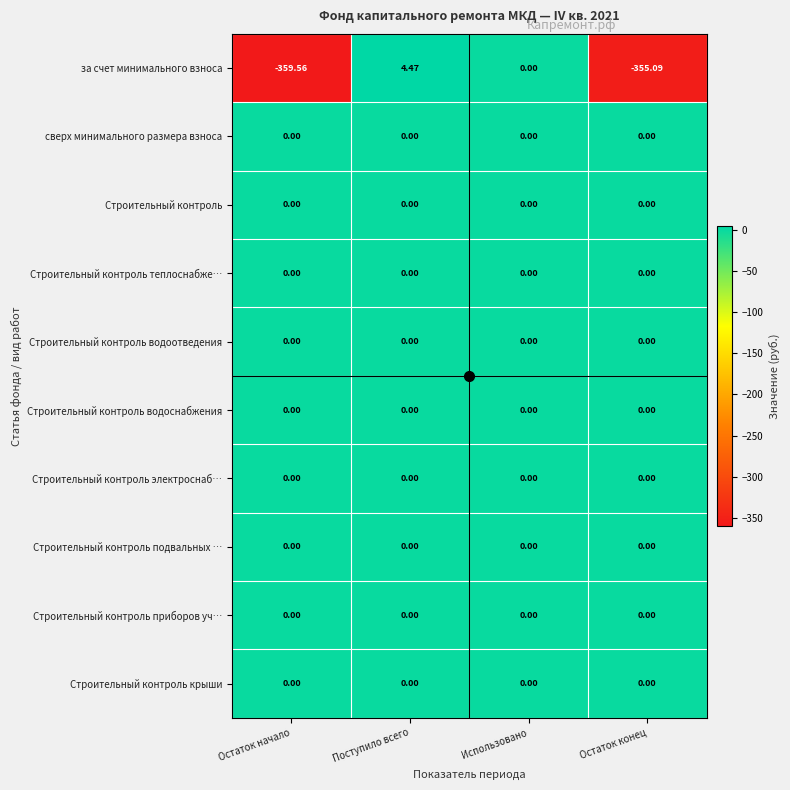

At which category is the sum across all series the highest?

Поступило всего